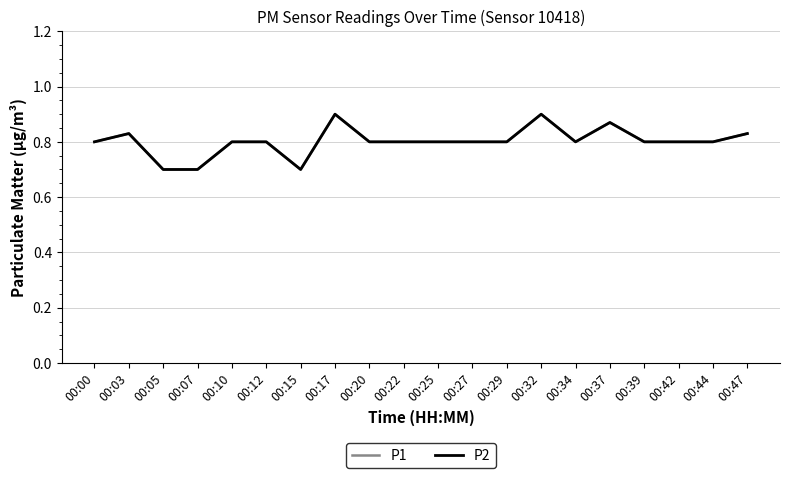

Does the chart display data point markers on the line(s)?

No